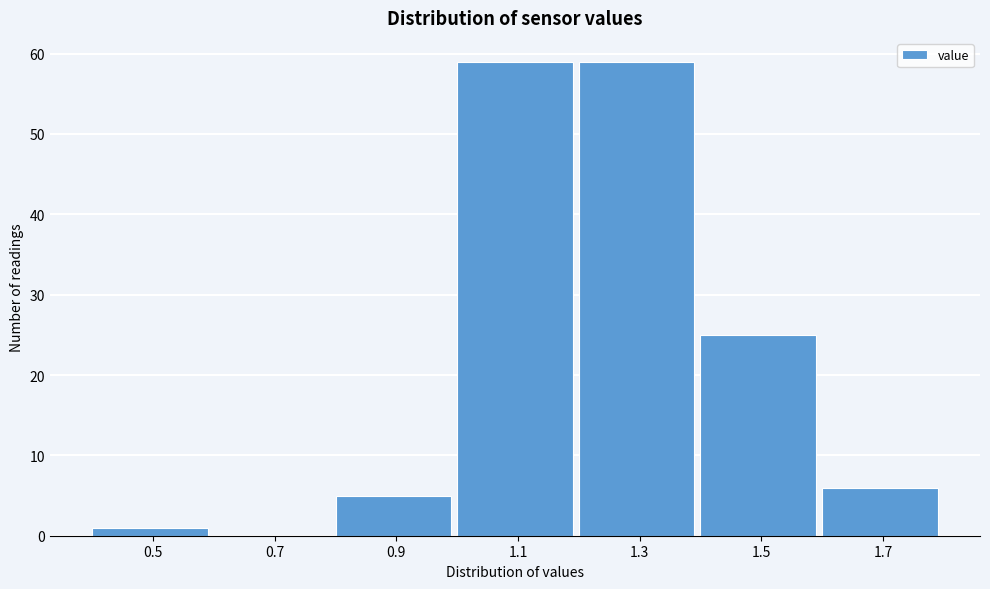

Reading left to right, extract all data points from this chart.

0.5=1	0.7=0	0.9=5	1.1=59	1.3=59	1.5=25	1.7=6